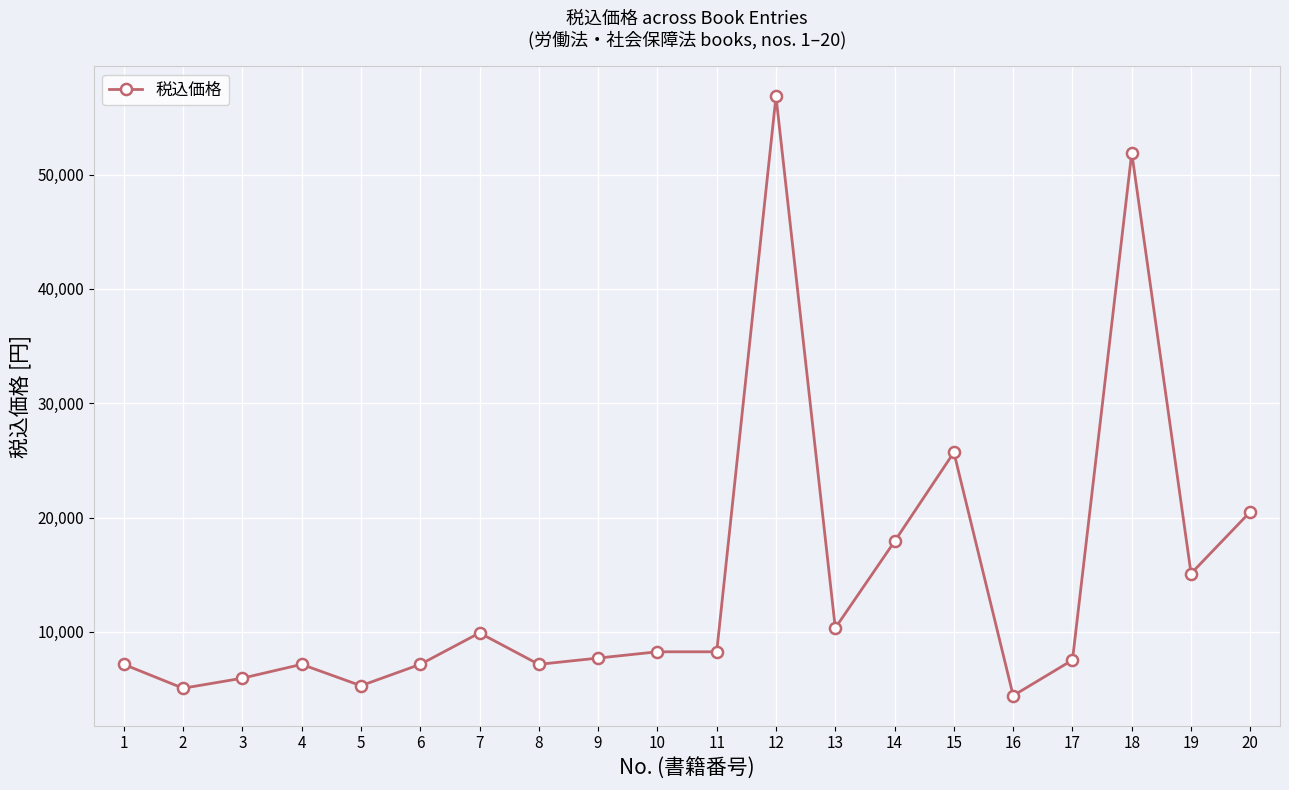

What is the maximum value shown in the chart?

56852